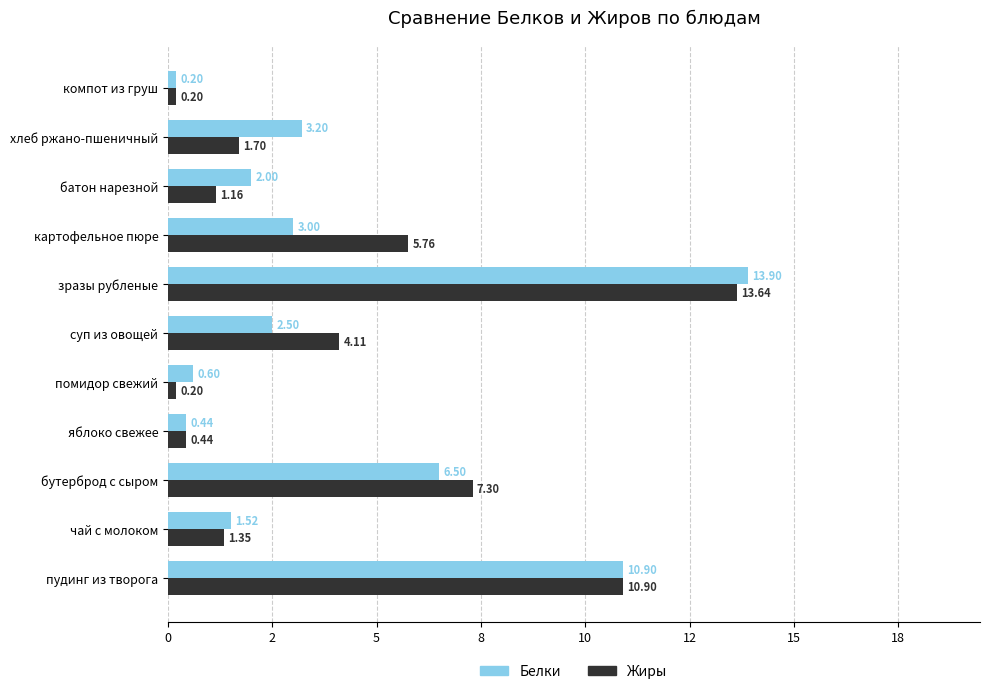

What are all the series names shown in the legend?

Белки, Жиры